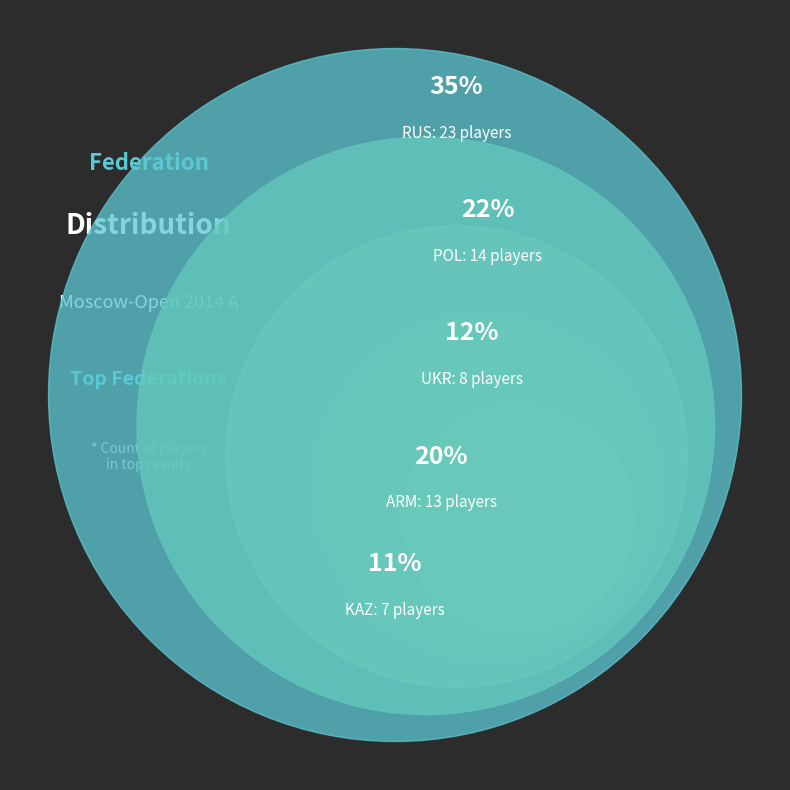

What portion of the pie excludes ARM?

80.0%